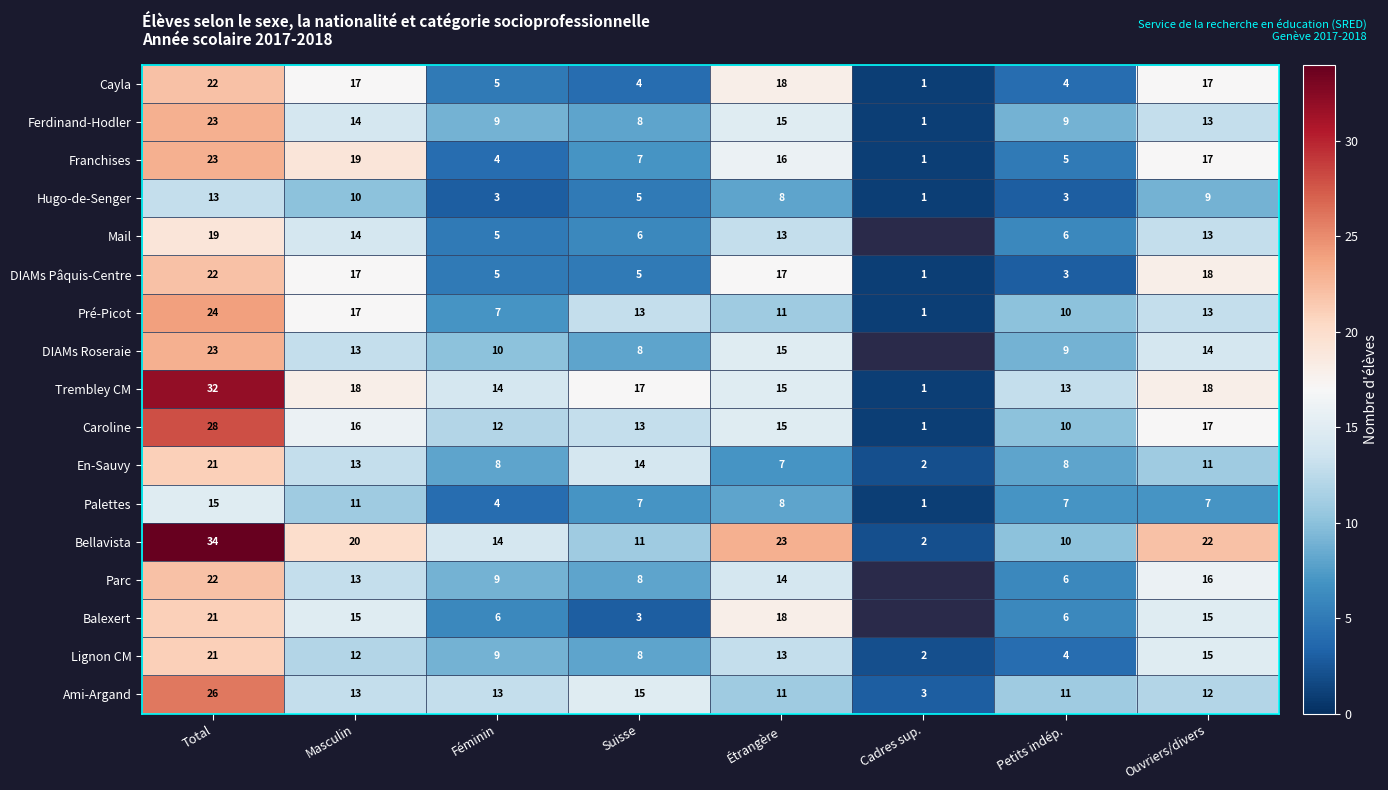

Which category has the highest value in the En-Sauvy series?

Total